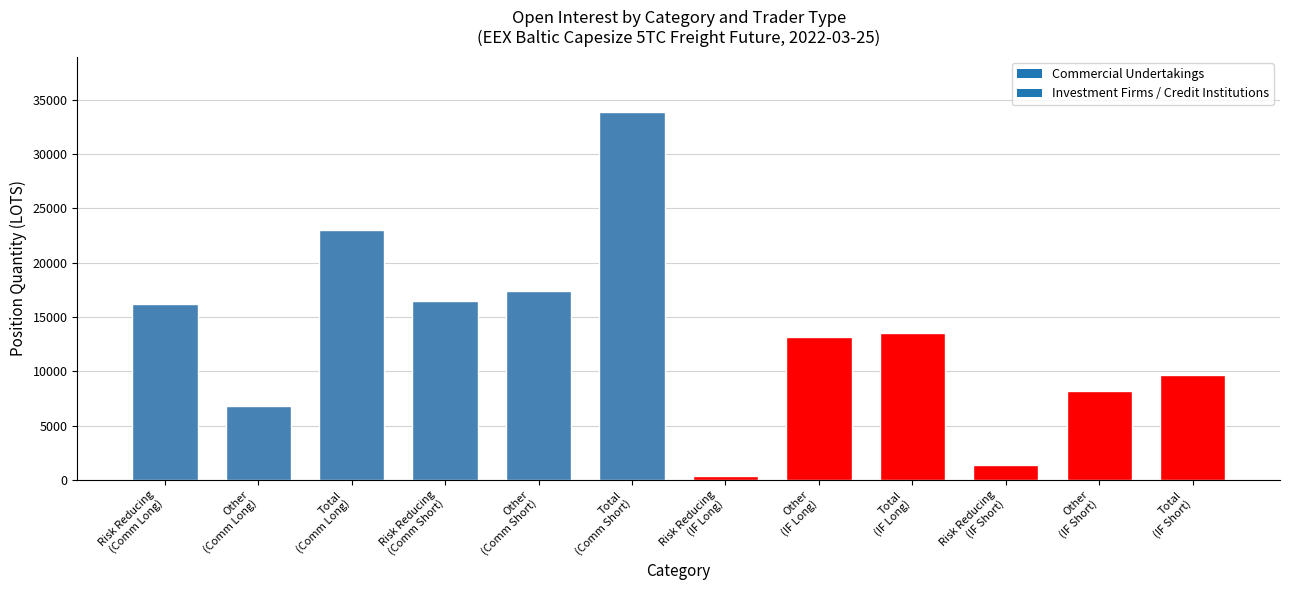

What is the sum of all values?

160052.6